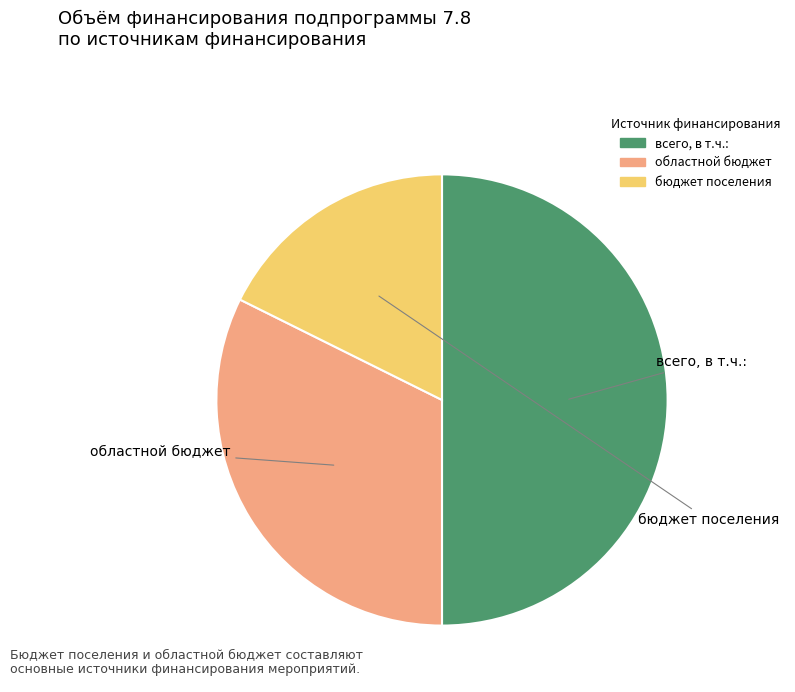

How many slices are in this pie chart?

3